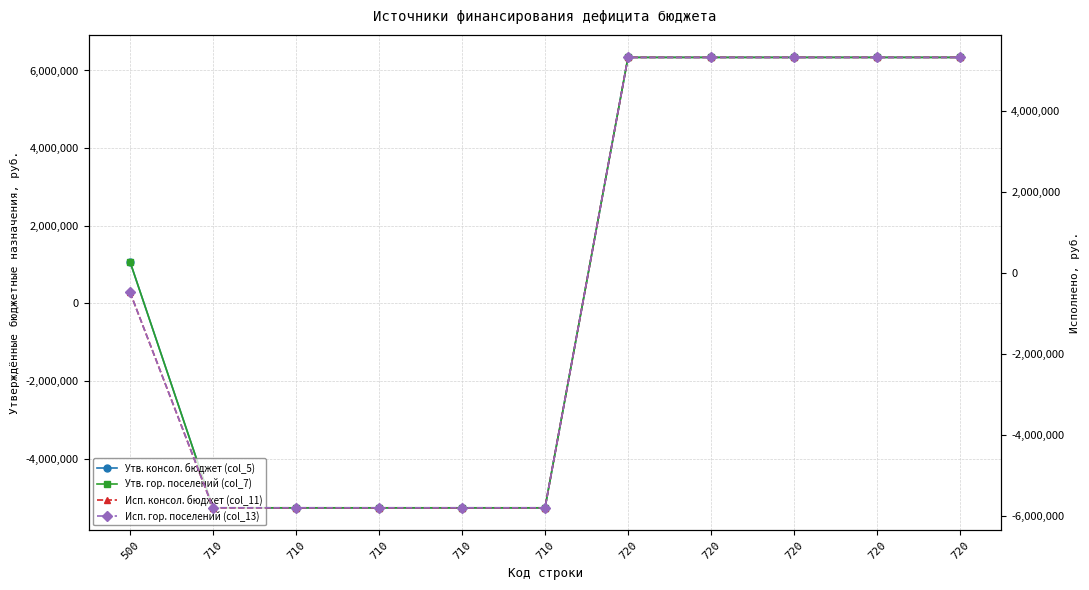

At how many categories does at least one series exceed 2058680?

5